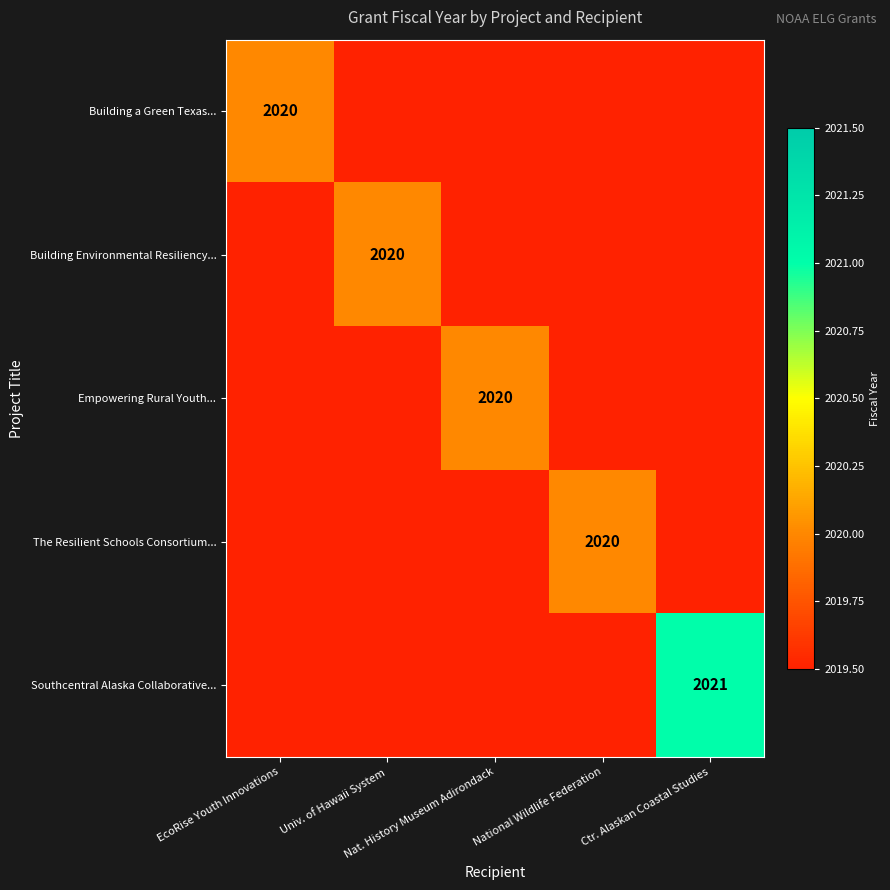

The Southcentral Alaska Collaborative... series shows 2021.0 at Ctr. Alaskan Coastal Studies. True or false?

True